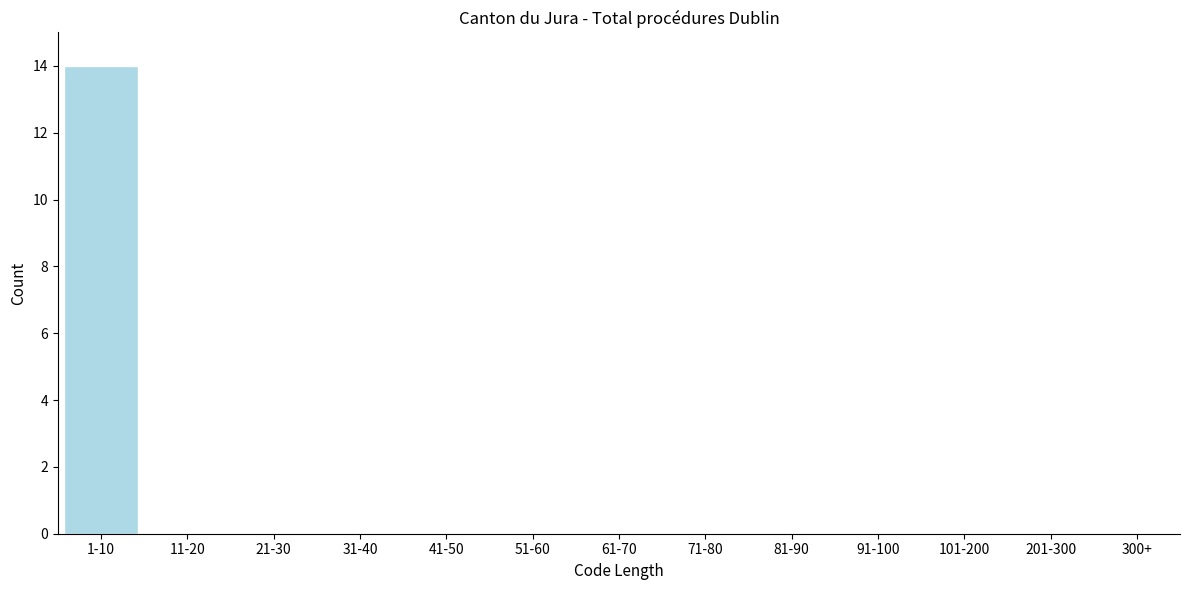

Reading left to right, what are all the values shown in this chart?

1-10=14	11-20=0	21-30=0	31-40=0	41-50=0	51-60=0	61-70=0	71-80=0	81-90=0	91-100=0	101-200=0	201-300=0	300+=0